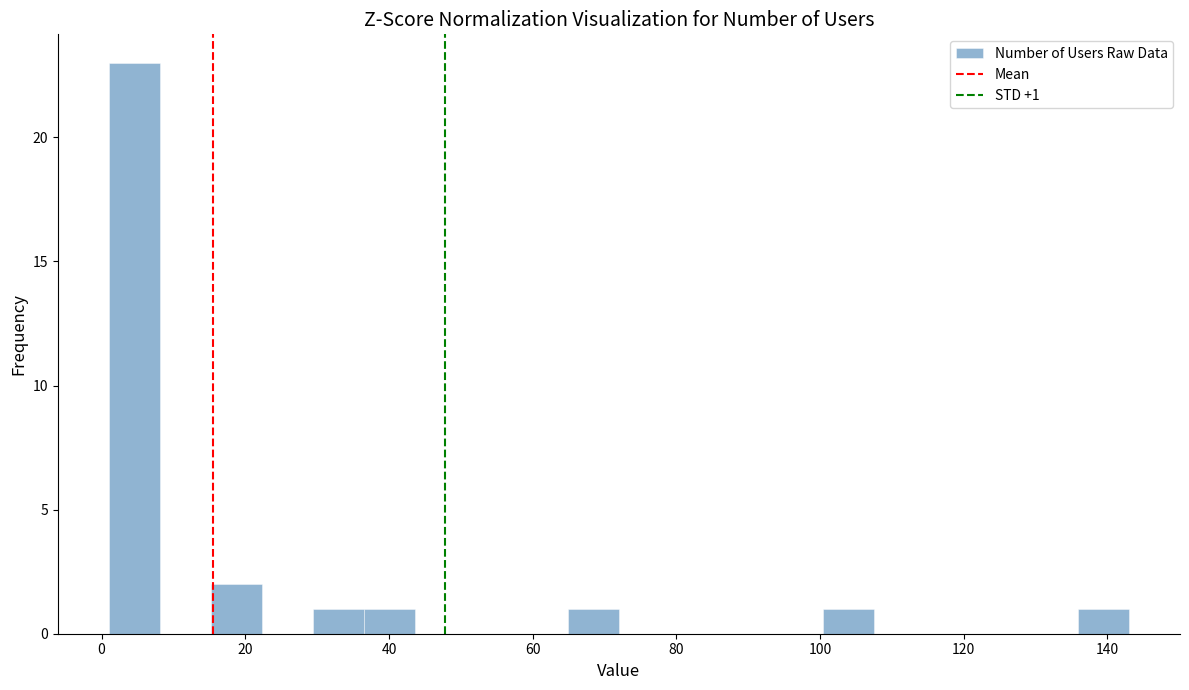

Read against the x-axis, roughly where is the centre of the tallest bar?

4